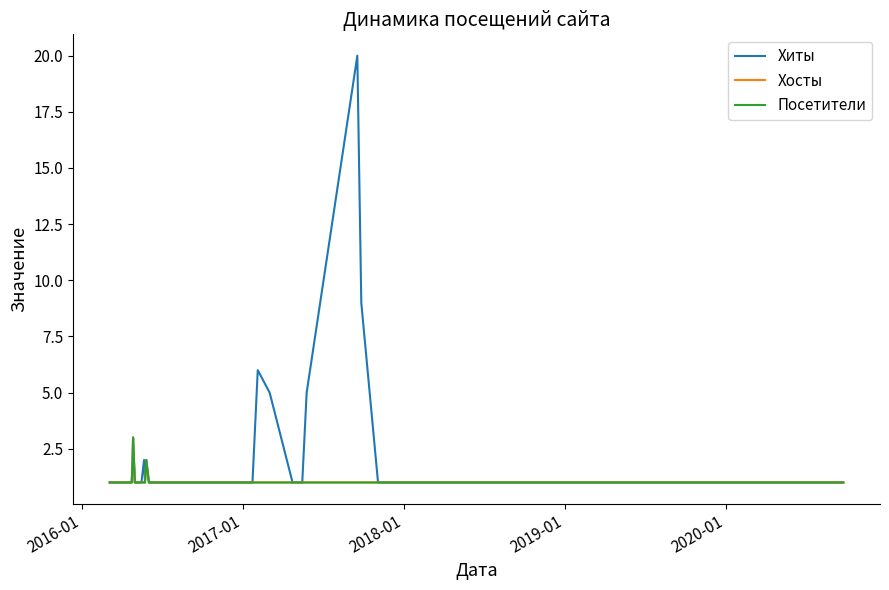

Does the chart have visible grid lines?

No